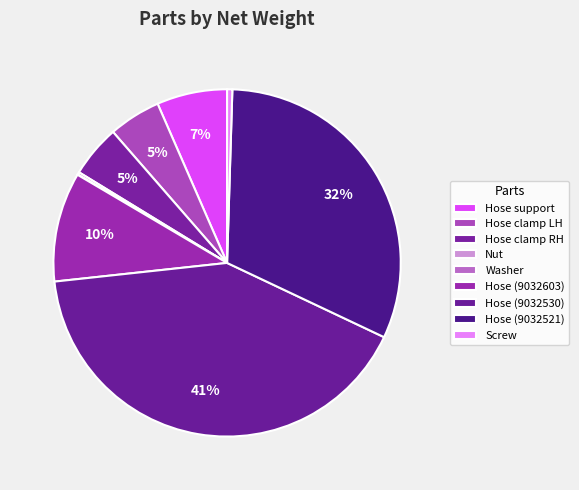

Which slice is the smallest?

Washer